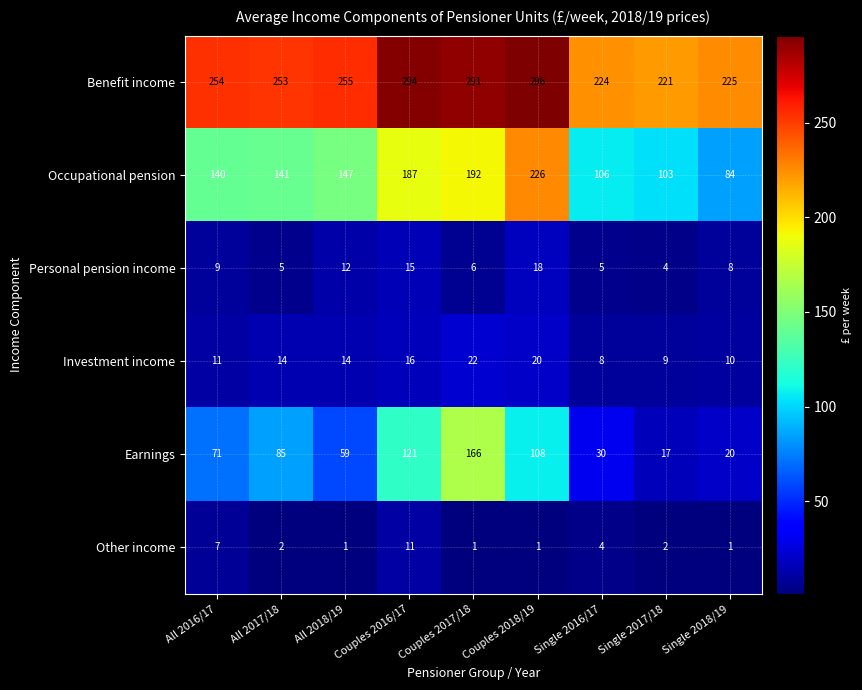

Is it true that Benefit income equals 255 at All 2018/19?

True